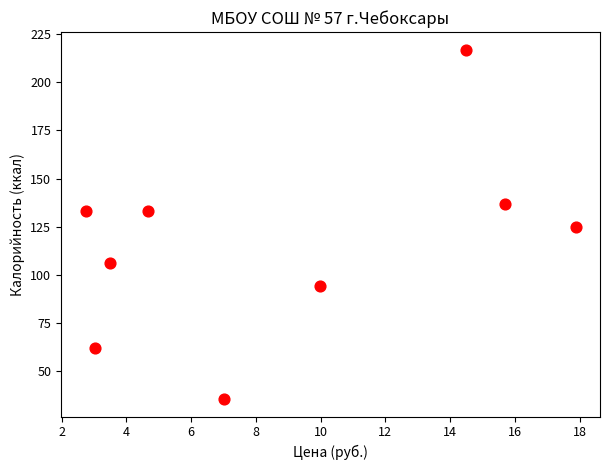

What is the range of X values (max minus min)?

15.1